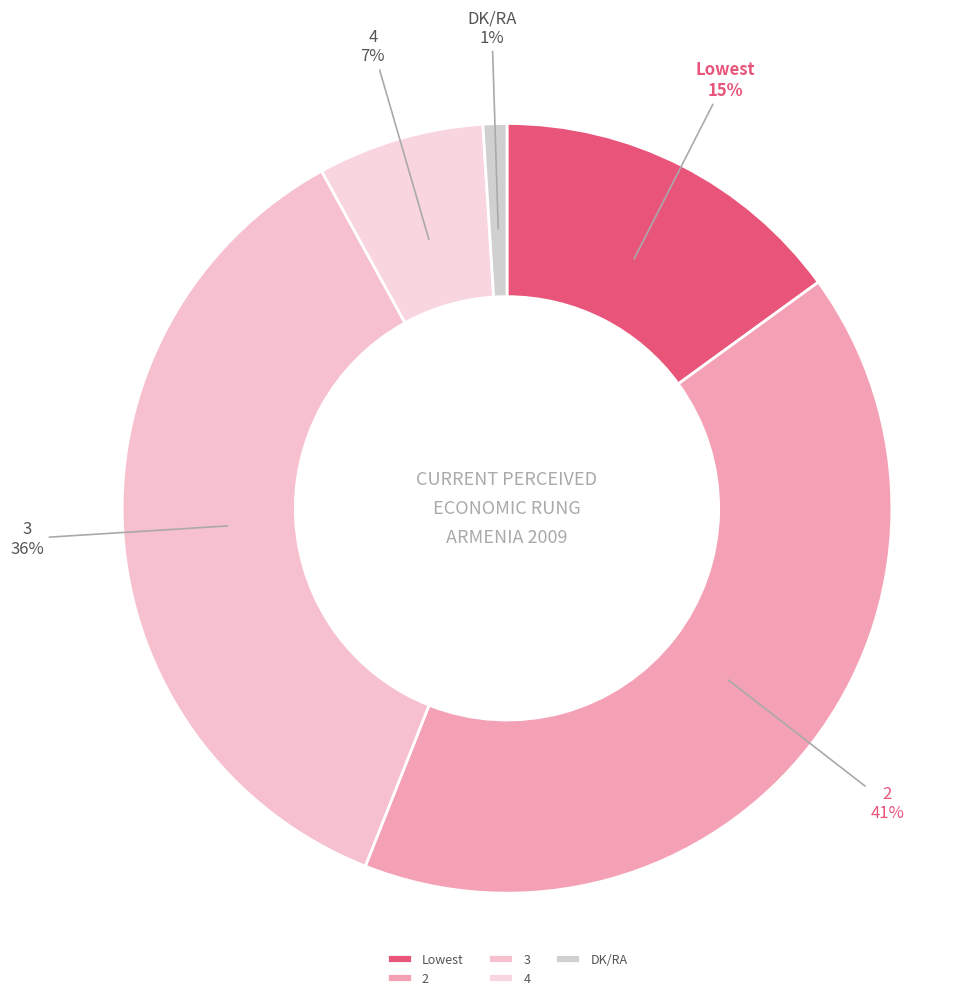

The 4 slice represents 7% of the pie. True or false?

True